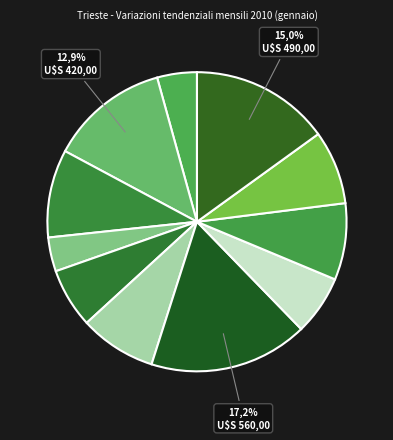

To the nearest percent, what is the average slice percentage?

9%